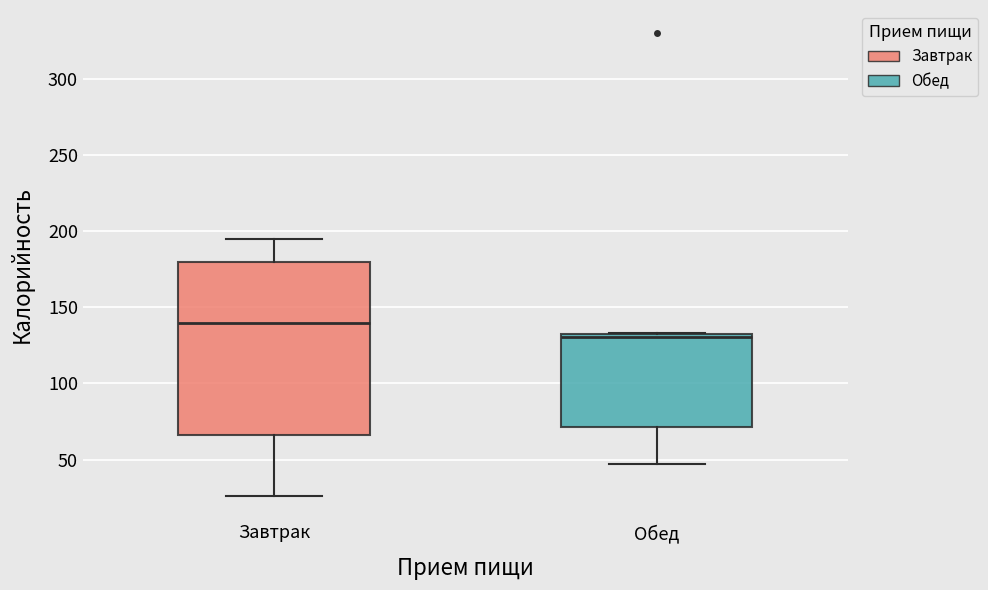

Which box is the tallest, from its lower edge to its upper edge?

Завтрак